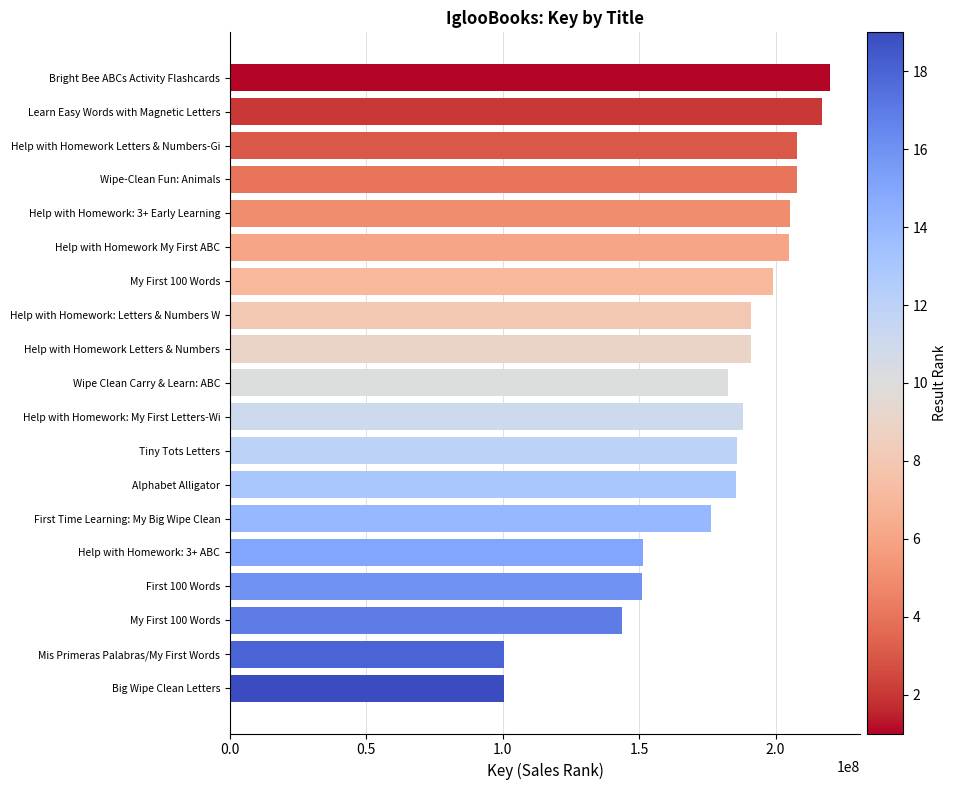

How many bars are there in total?

19